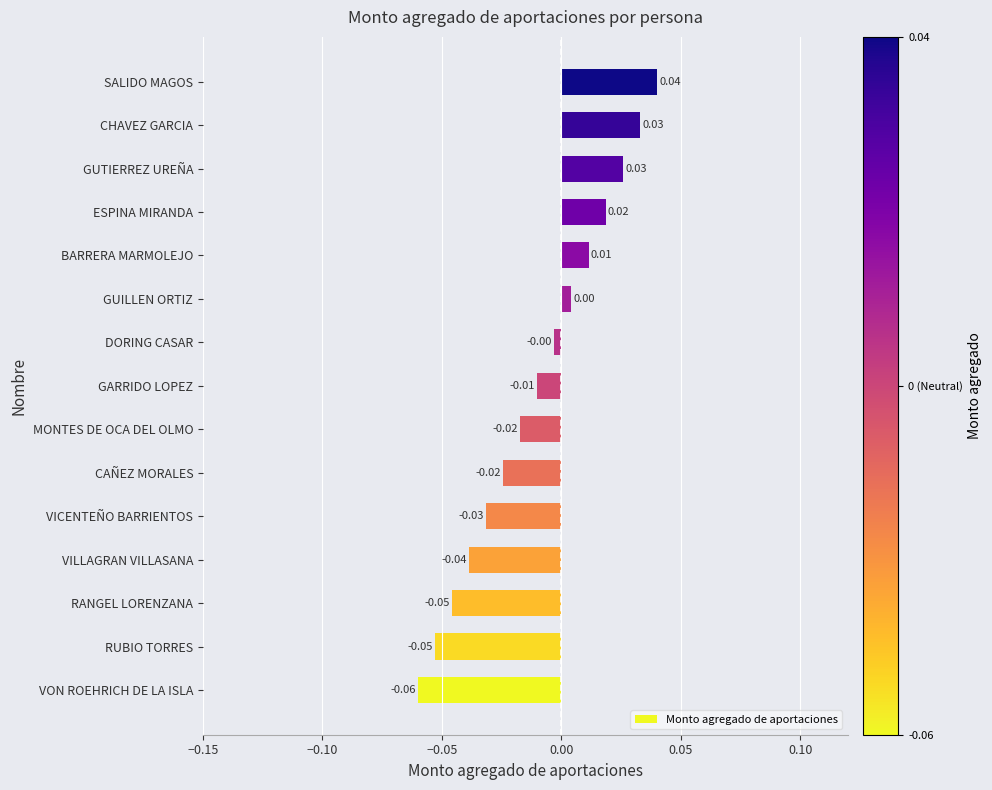

How many values are below zero?

9